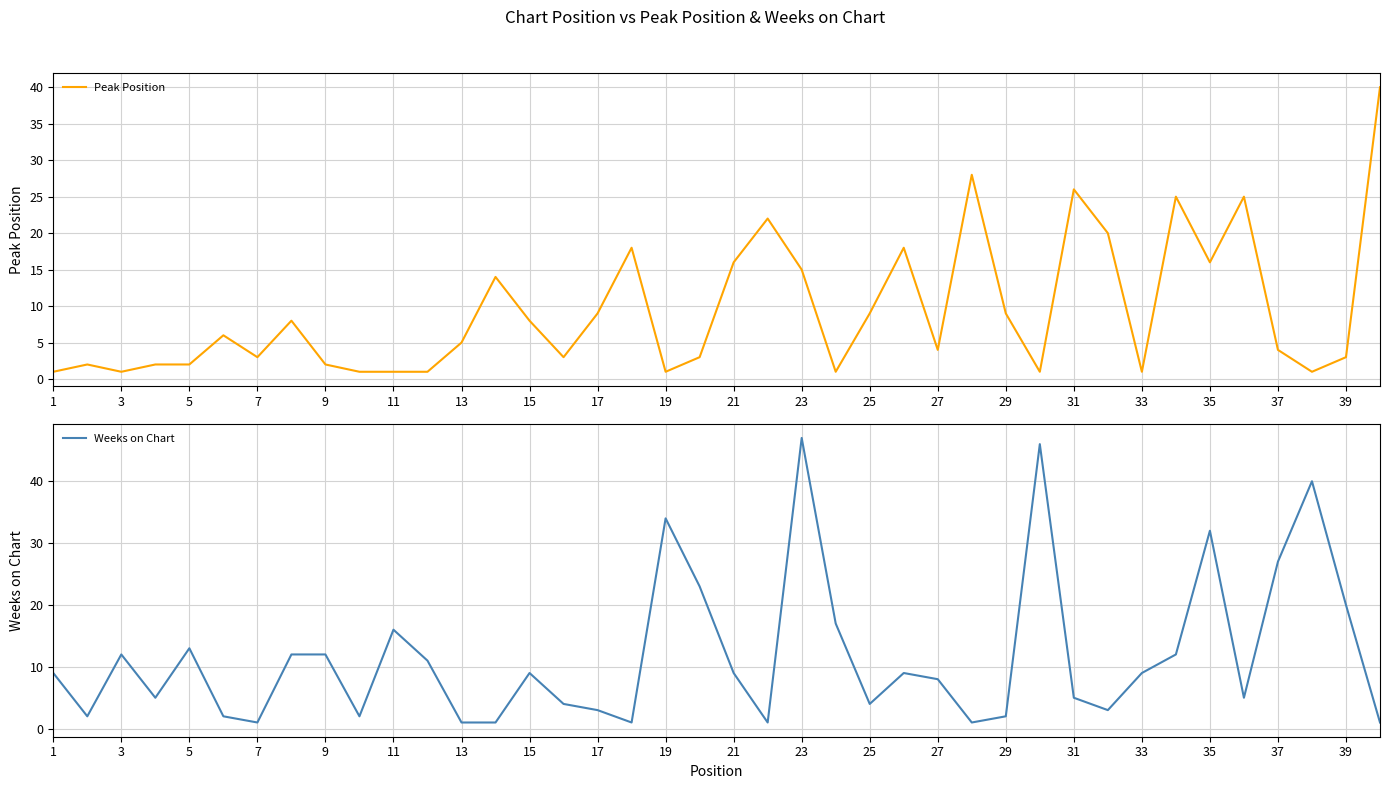

Is it true that Peak Position equals 1 at 3?

True